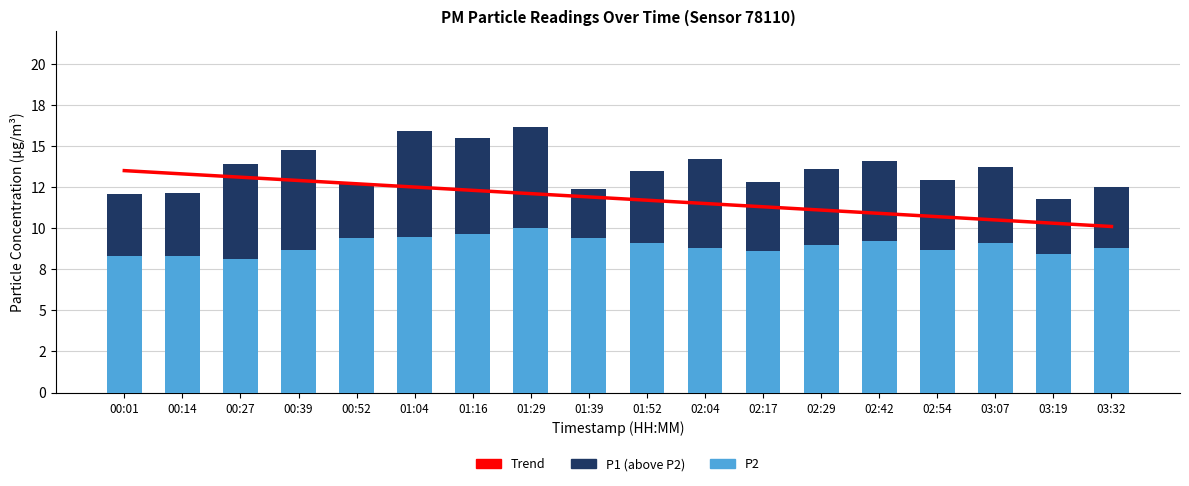

What is the label of the 14th bar from the left?

02:42